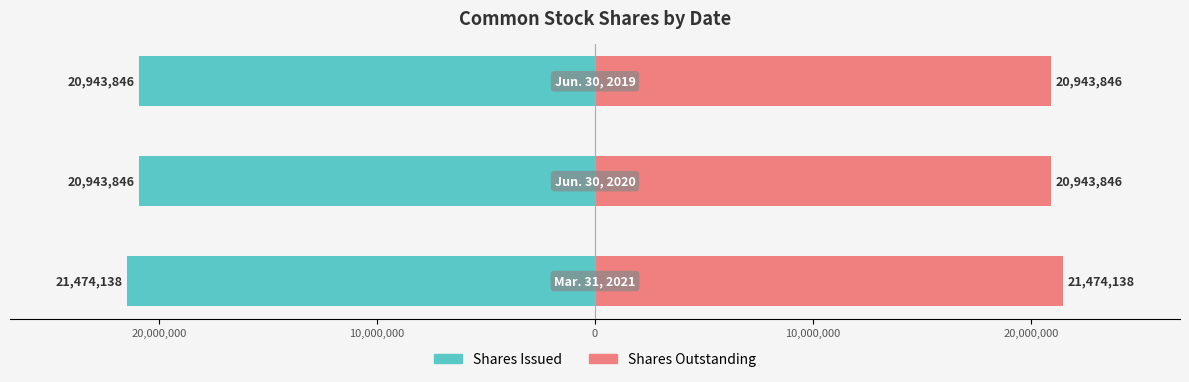

What is the difference between the maximum and minimum values in the Shares Outstanding series?

530292